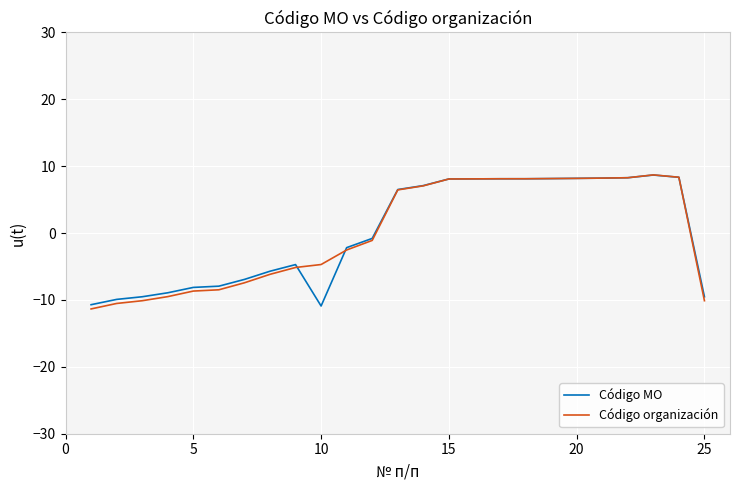

At how many categories does at least one series exceed 0?

12